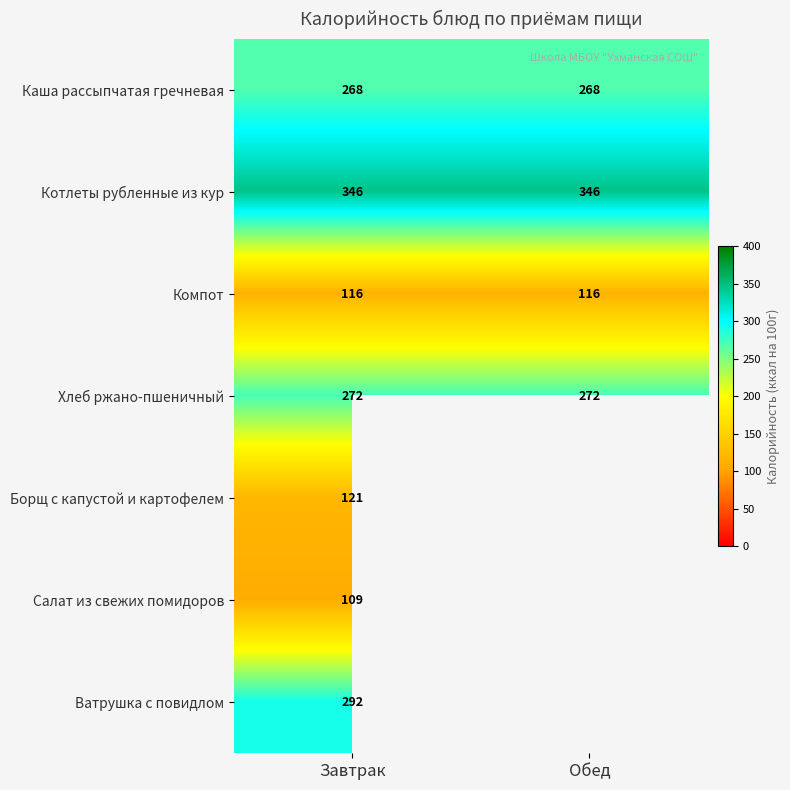

True or false: Хлеб ржано-пшеничный has a value of 375 at Обед.

False